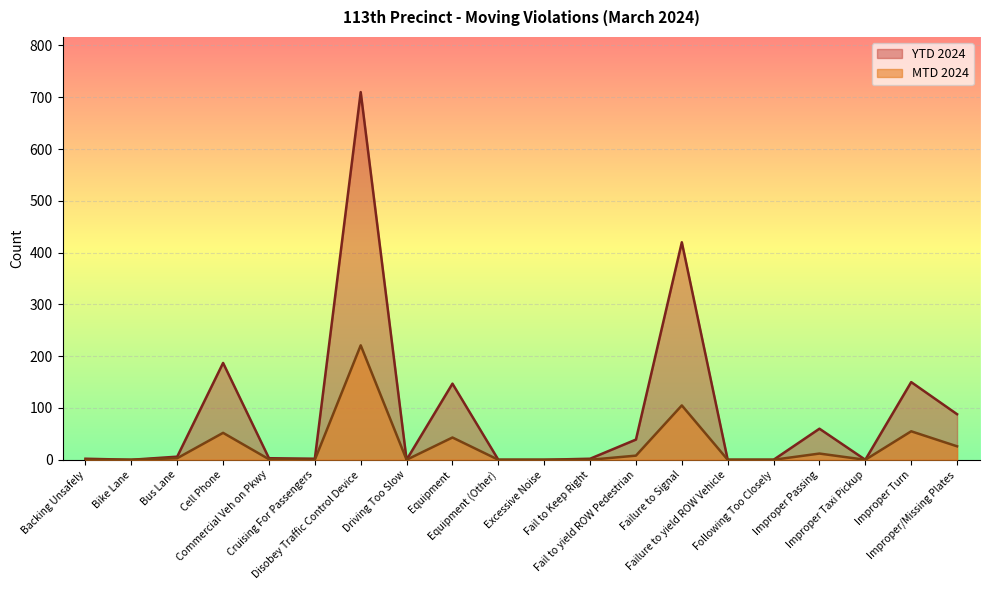

Reading left to right, what are all the values shown in this chart?

MTD 2024: Backing Unsafely=0	Bike Lane=0	Bus Lane=3	Cell Phone=52	Commercial Veh on Pkwy=1	Cruising For Passengers=0	Disobey Traffic Control Device=221	Driving Too Slow=0	Equipment=43	Equipment (Other)=0	Excessive Noise=0	Fail to Keep Right=0	Fail to yield ROW Pedestrian=8	Failure to Signal=105	Failure to yield ROW Vehicle=0	Following Too Closely=0	Improper Passing=12	Improper Taxi Pickup=0	Improper Turn=55	Improper/Missing Plates=26
YTD 2024: Backing Unsafely=2	Bike Lane=0	Bus Lane=6	Cell Phone=187	Commercial Veh on Pkwy=3	Cruising For Passengers=2	Disobey Traffic Control Device=710	Driving Too Slow=0	Equipment=147	Equipment (Other)=0	Excessive Noise=0	Fail to Keep Right=2	Fail to yield ROW Pedestrian=39	Failure to Signal=420	Failure to yield ROW Vehicle=0	Following Too Closely=0	Improper Passing=60	Improper Taxi Pickup=0	Improper Turn=150	Improper/Missing Plates=88